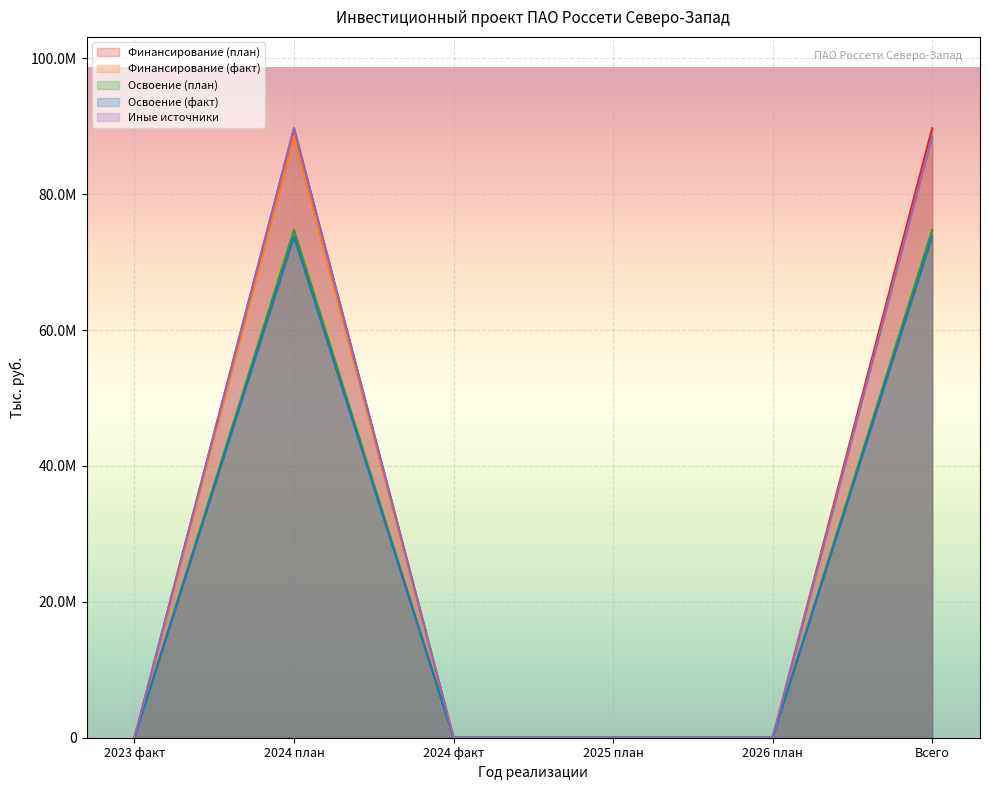

How many values in Освоение (план) are above zero?

2